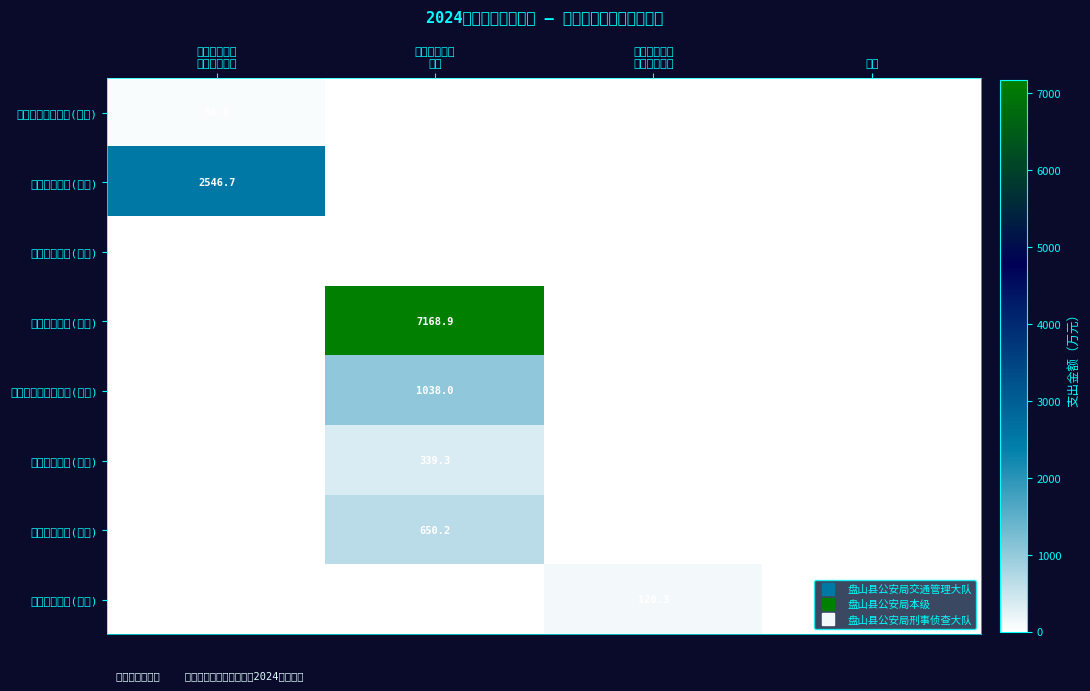

Which category has the highest value across all series?

盘山县公安局
本级